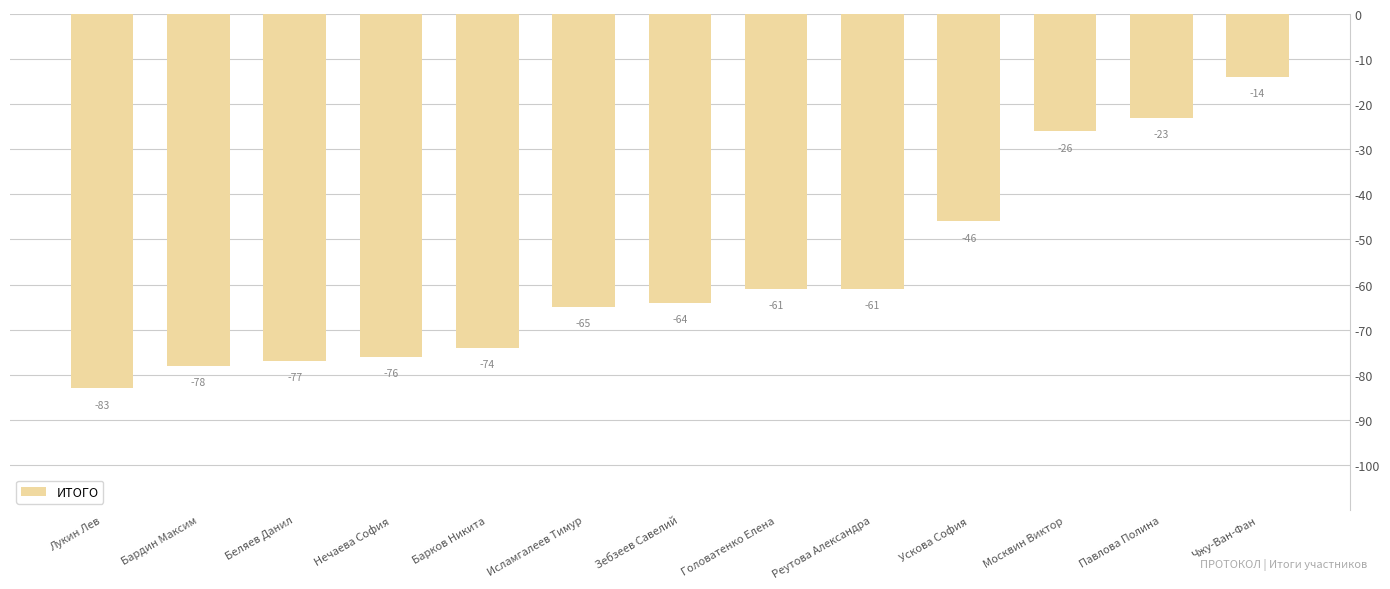

Reading right to left, what are all the values shown in this chart?

Чжу-Ван-Фан=-14	Павлова Полина=-23	Москвин Виктор=-26	Ускова София=-46	Реутова Александра=-61	Головатенко Елена=-61	Зебзеев Савелий=-64	Исламгалеев Тимур=-65	Барков Никита=-74	Нечаева София=-76	Беляев Данил=-77	Бардин Максим=-78	Лукин Лев=-83